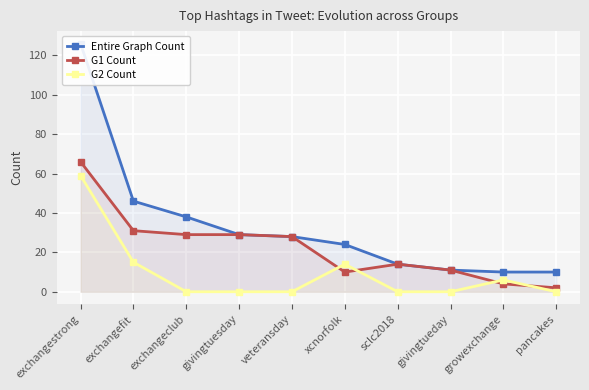

True or false: G2 Count and Entire Graph Count intersect in this chart.

False